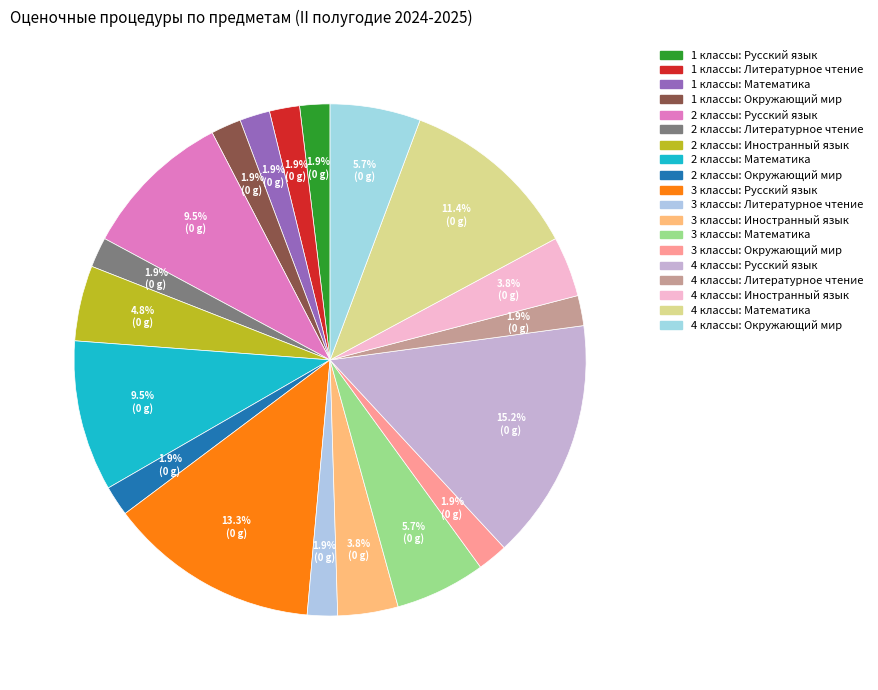

Rank the categories by value from lowest to highest.

1 классы: Русский язык, 1 классы: Литературное чтение, 1 классы: Математика, 1 классы: Окружающий мир, 2 классы: Литературное чтение, 2 классы: Окружающий мир, 3 классы: Литературное чтение, 3 классы: Окружающий мир, 4 классы: Литературное чтение, 3 классы: Иностранный язык, 4 классы: Иностранный язык, 2 классы: Иностранный язык, 3 классы: Математика, 4 классы: Окружающий мир, 2 классы: Русский язык, 2 классы: Математика, 4 классы: Математика, 3 классы: Русский язык, 4 классы: Русский язык